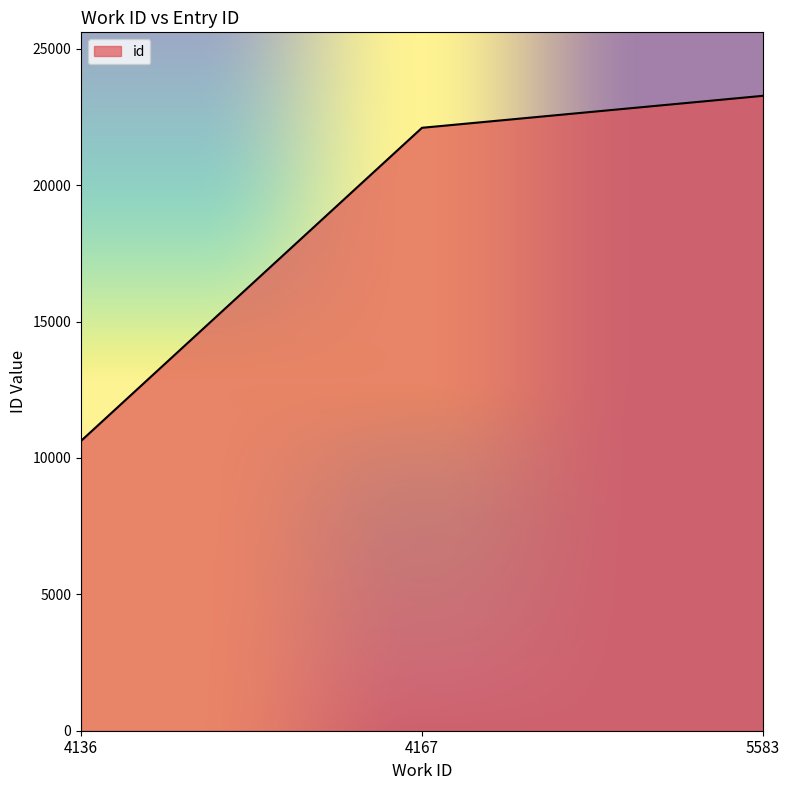

What is the minimum value shown in the chart?

10625